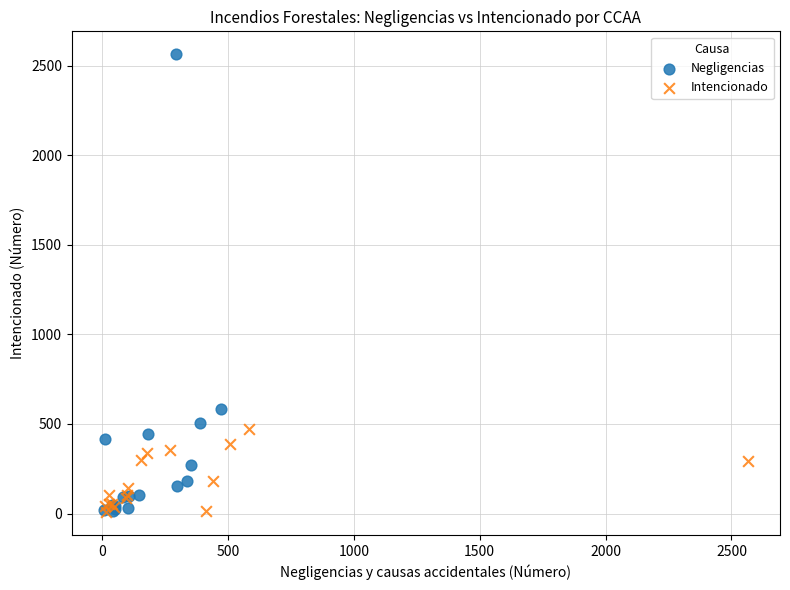

Which series has the widest spread of Y values?

Negligencias